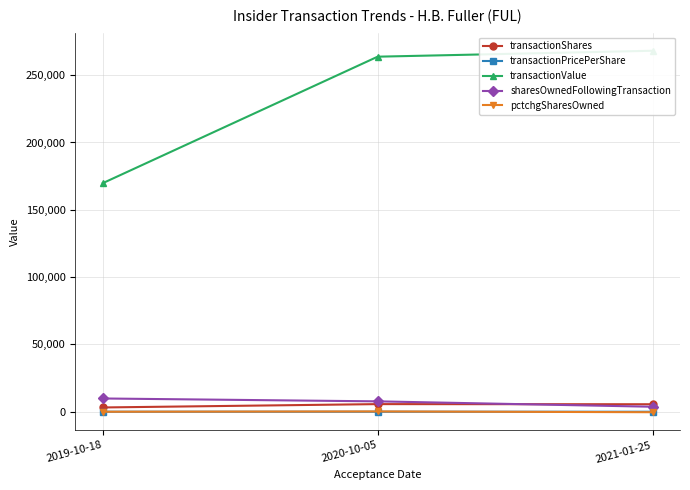

Reading left to right, extract all data points from this chart.

transactionShares: 2019-10-18=3220.0	2020-10-05=5707.0	2021-01-25=5607.0
transactionPricePerShare: 2019-10-18=52.7	2020-10-05=46.2	2021-01-25=47.8
transactionValue: 2019-10-18=169791.0	2020-10-05=263720.0	2021-01-25=268127.0
sharesOwnedFollowingTransaction: 2019-10-18=9891.0	2020-10-05=7754.0	2021-01-25=3756.0
pctchgSharesOwned: 2019-10-18=48.0	2020-10-05=279.0	2021-01-25=-303.0